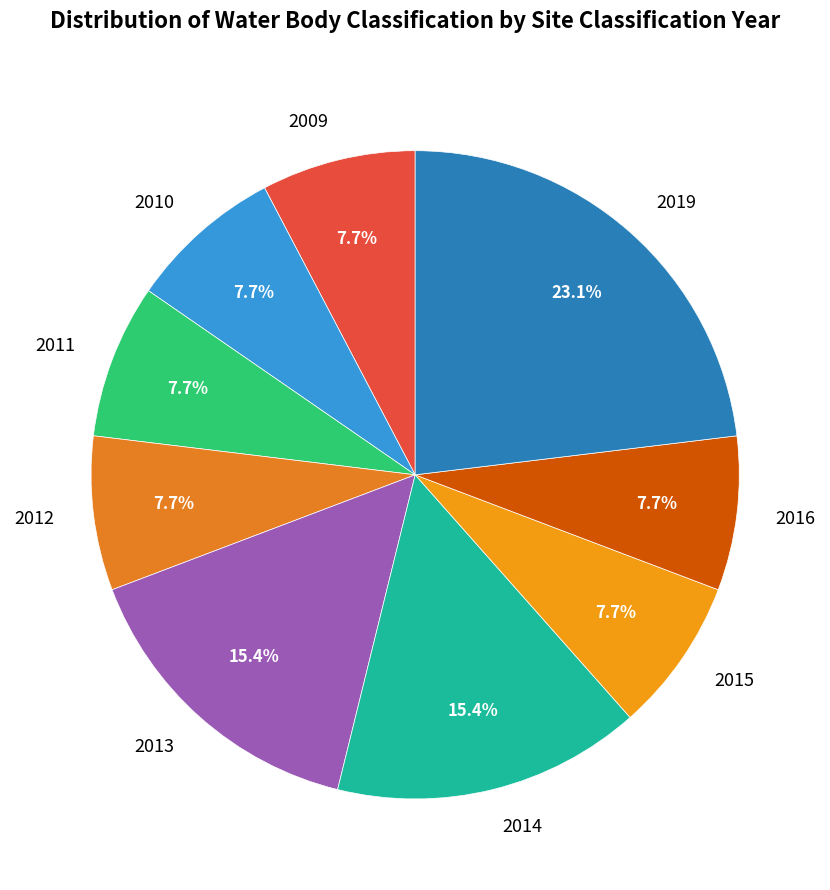

Between 2014 and 2010, which is larger?

2014